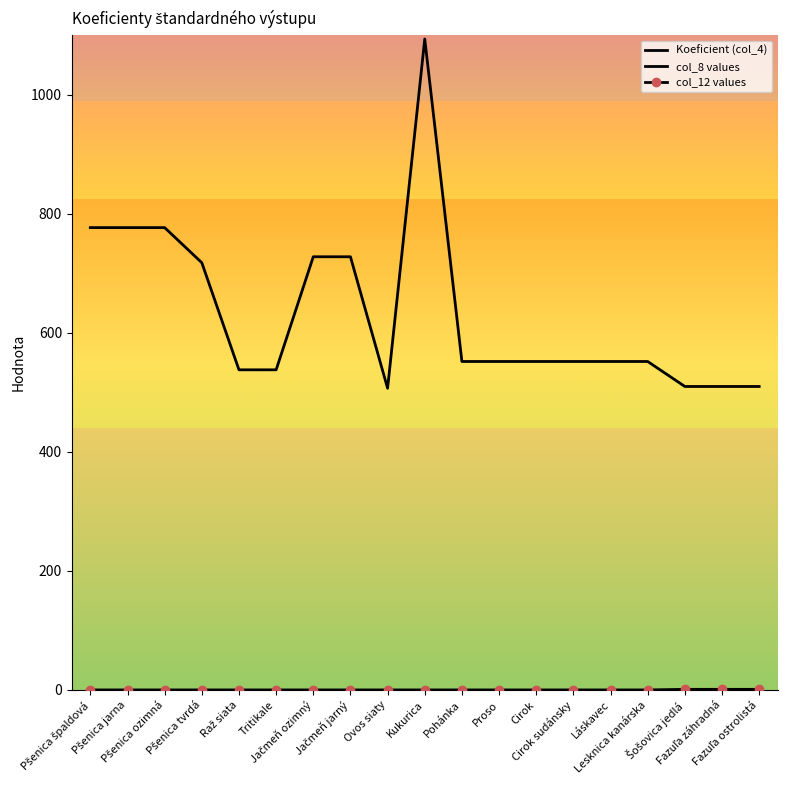

Which has a higher value, Fazuľa záhradná or Láskavec?

Láskavec